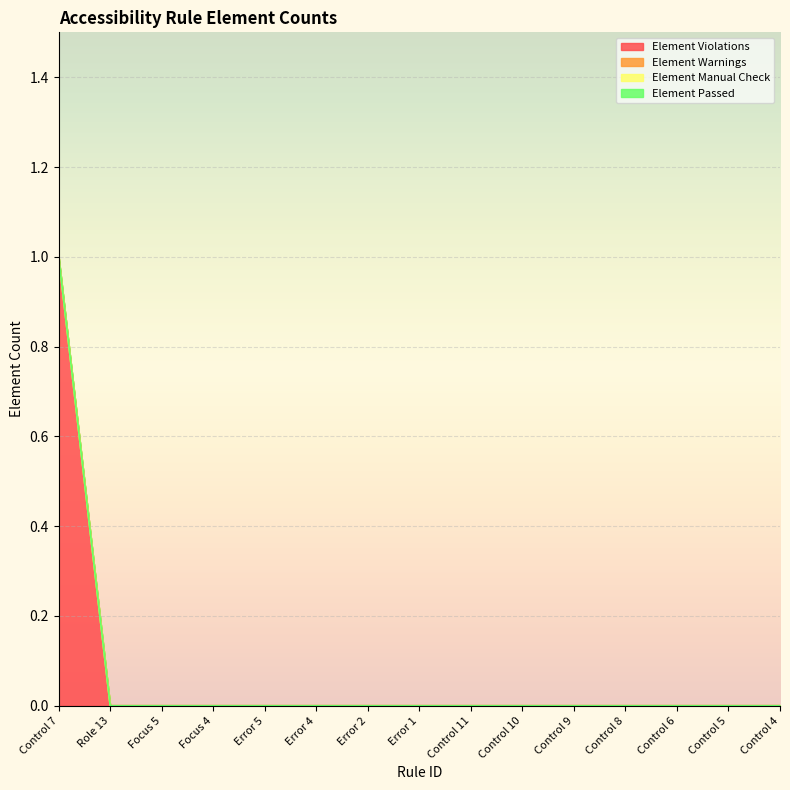

How many lines are shown in the chart?

4